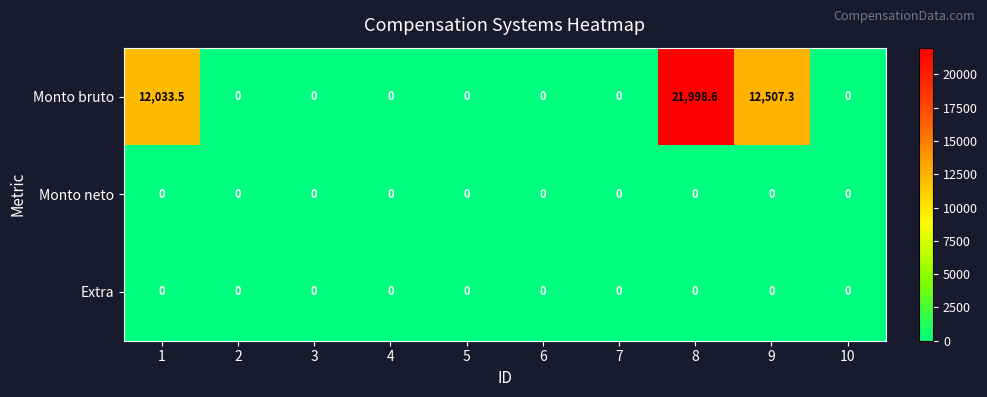

At which category does the chart reach its peak across all series?

8